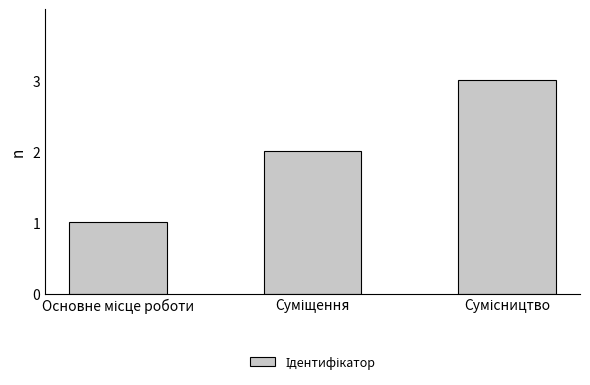

How many distinct data groups are displayed?

1